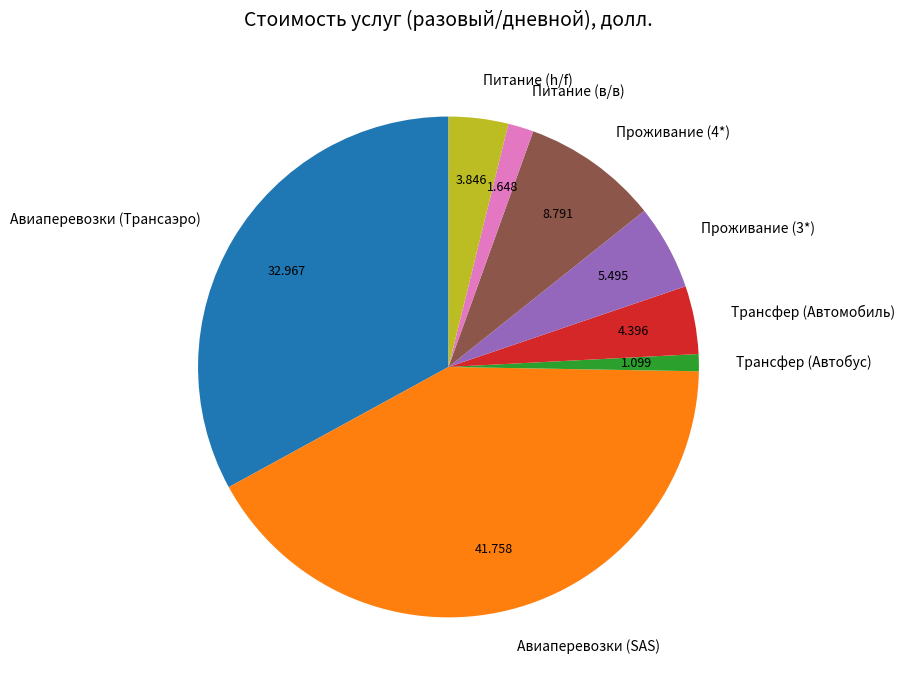

Do Авиаперевозки (Трансаэро) and Проживание (3*) together represent more than half of the pie?

No